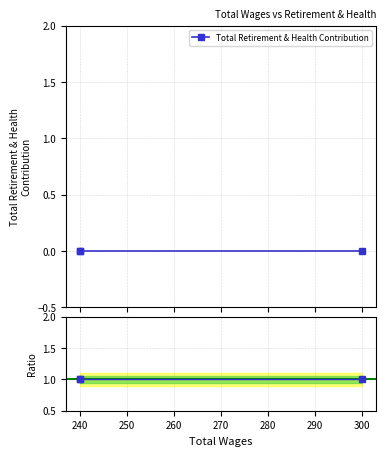

Which series has the largest total across all categories?

Ratio